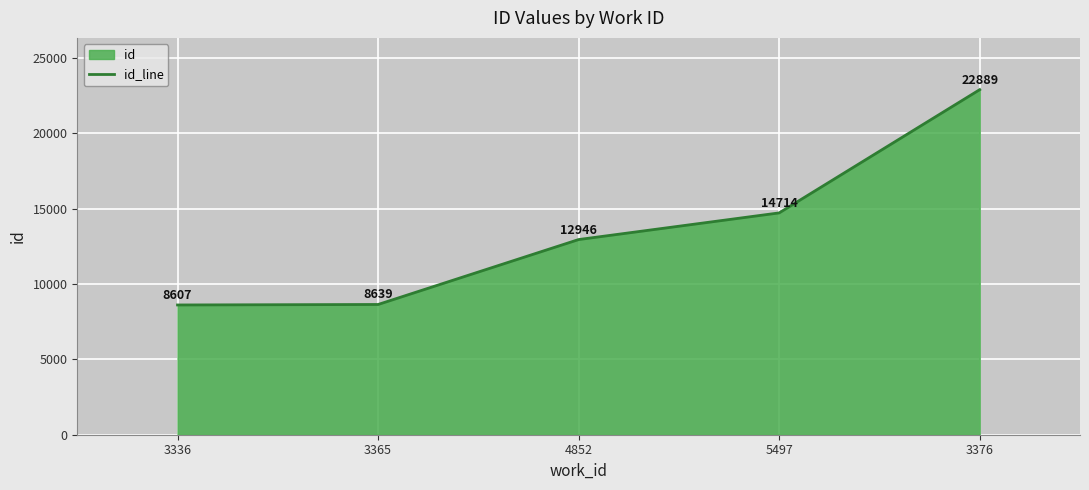

Rank the categories by value from lowest to highest.

3336, 3365, 4852, 5497, 3376